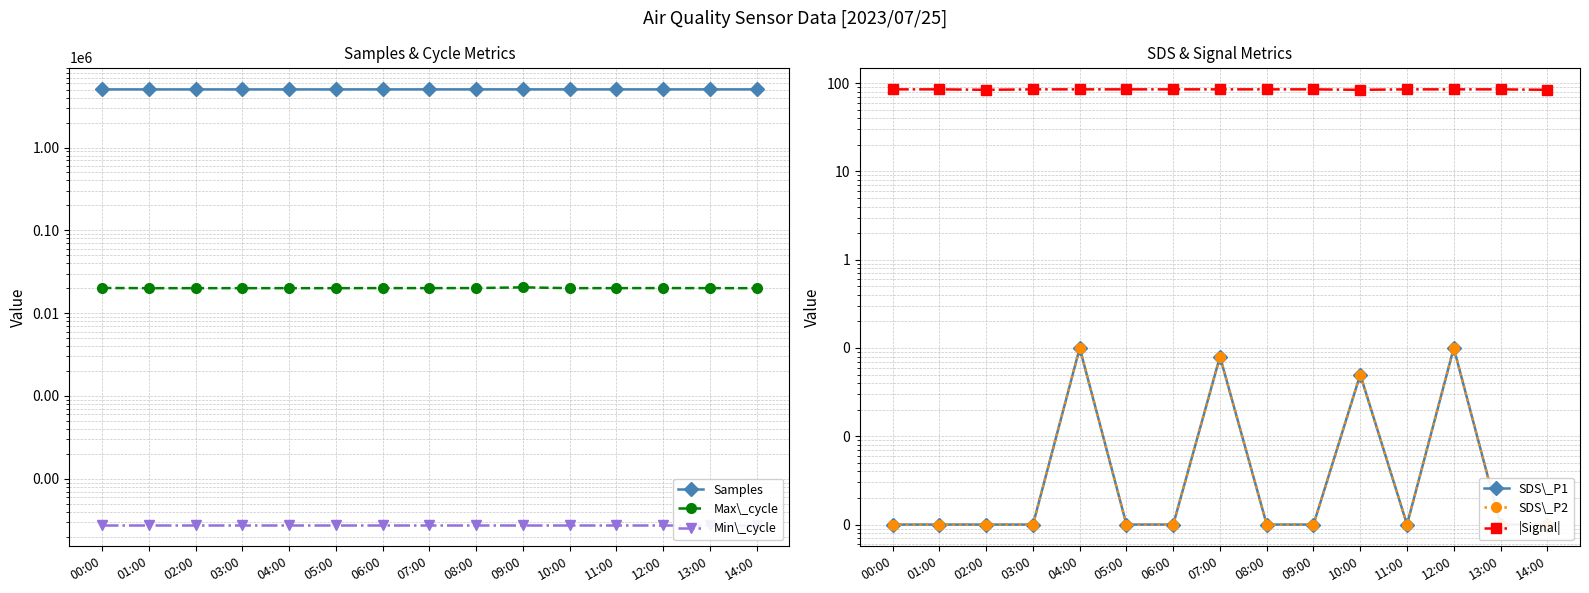

Reading left to right, transcribe all the data shown in this chart.

Samples: 00:00=5032082.0	01:00=5031510.0	02:00=5031423.0	03:00=5031676.0	04:00=5031799.0	05:00=5031216.0	06:00=5032988.0	07:00=5034916.0	08:00=5034900.0	09:00=5035334.0	10:00=5035005.0	11:00=5034349.0	12:00=5034758.0	13:00=5034989.0	14:00=5034645.0
Max\_cycle: 00:00=20133.0	01:00=20026.0	02:00=20029.0	03:00=20033.0	04:00=20032.0	05:00=20030.0	06:00=20071.0	07:00=20057.0	08:00=20079.0	09:00=20482.0	10:00=20036.0	11:00=20052.0	12:00=20077.0	13:00=20049.0	14:00=20025.0
Min\_cycle: 00:00=28.0	01:00=28.0	02:00=28.0	03:00=28.0	04:00=28.0	05:00=28.0	06:00=28.0	07:00=28.0	08:00=28.0	09:00=28.0	10:00=28.0	11:00=28.0	12:00=28.0	13:00=28.0	14:00=28.0
SDS\_P1: 00:00=0.0	01:00=0.0	02:00=0.0	03:00=0.0	04:00=0.1	05:00=0.0	06:00=0.0	07:00=0.1	08:00=0.0	09:00=0.0	10:00=0.1	11:00=0.0	12:00=0.1	13:00=0.0	14:00=0.0
SDS\_P2: 00:00=0.0	01:00=0.0	02:00=0.0	03:00=0.0	04:00=0.1	05:00=0.0	06:00=0.0	07:00=0.1	08:00=0.0	09:00=0.0	10:00=0.1	11:00=0.0	12:00=0.1	13:00=0.0	14:00=0.0
|Signal|: 00:00=85.0	01:00=85.0	02:00=84.0	03:00=85.0	04:00=85.0	05:00=85.0	06:00=85.0	07:00=85.0	08:00=85.0	09:00=85.0	10:00=84.0	11:00=85.0	12:00=85.0	13:00=85.0	14:00=84.0